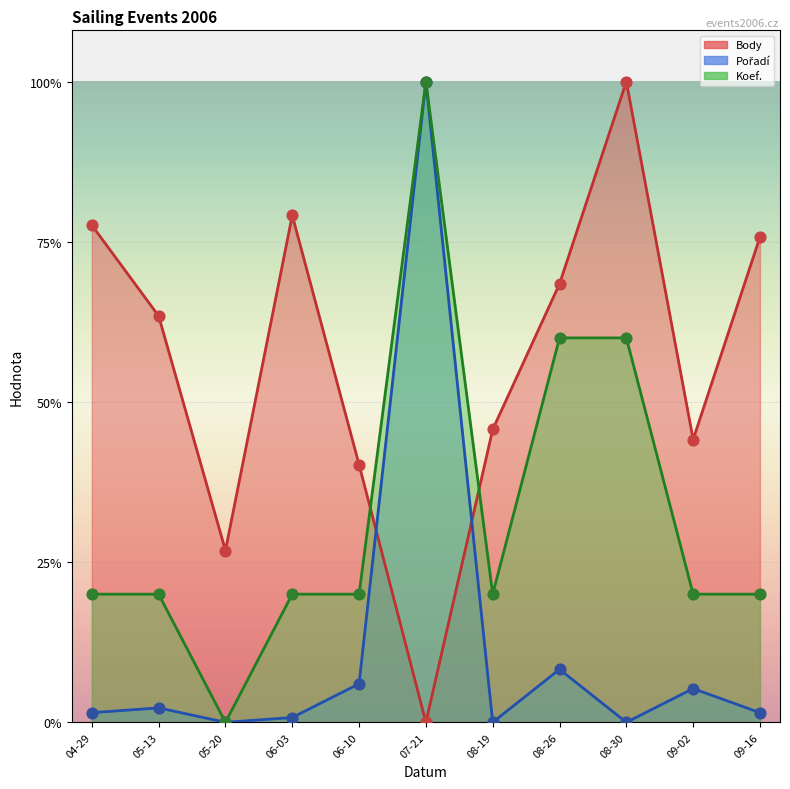

What are all the series names shown in the legend?

Body, Pořadí, Koef.